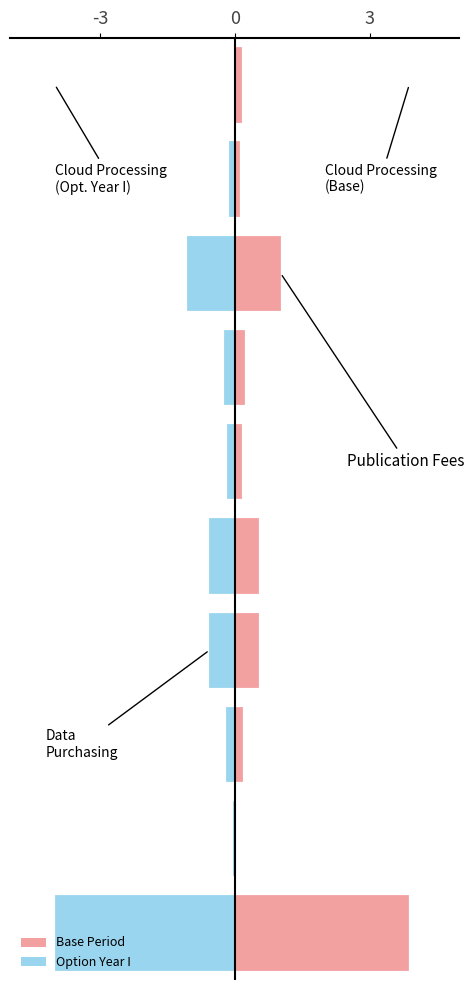

Is it true that Base Period equals 3.9 at -3?

True